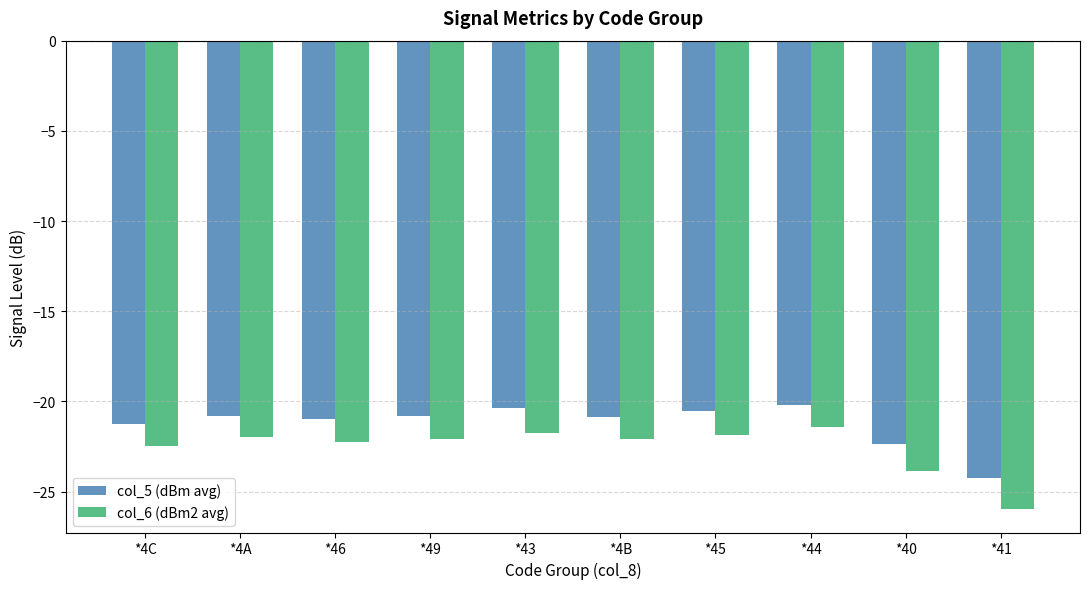

The value of col_5 (dBm avg) at *4B is -20.9. True or false?

True